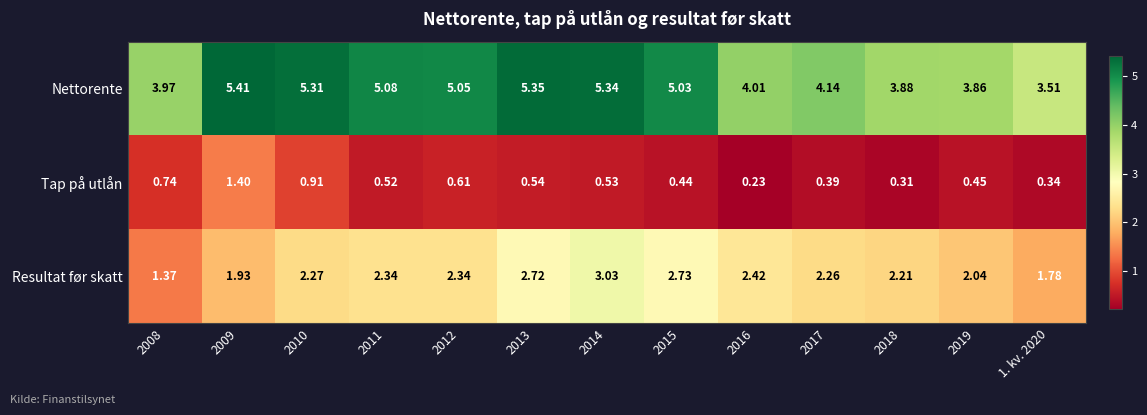

List the series in order of their peak value, highest first.

Nettorente, Resultat før skatt, Tap på utlån